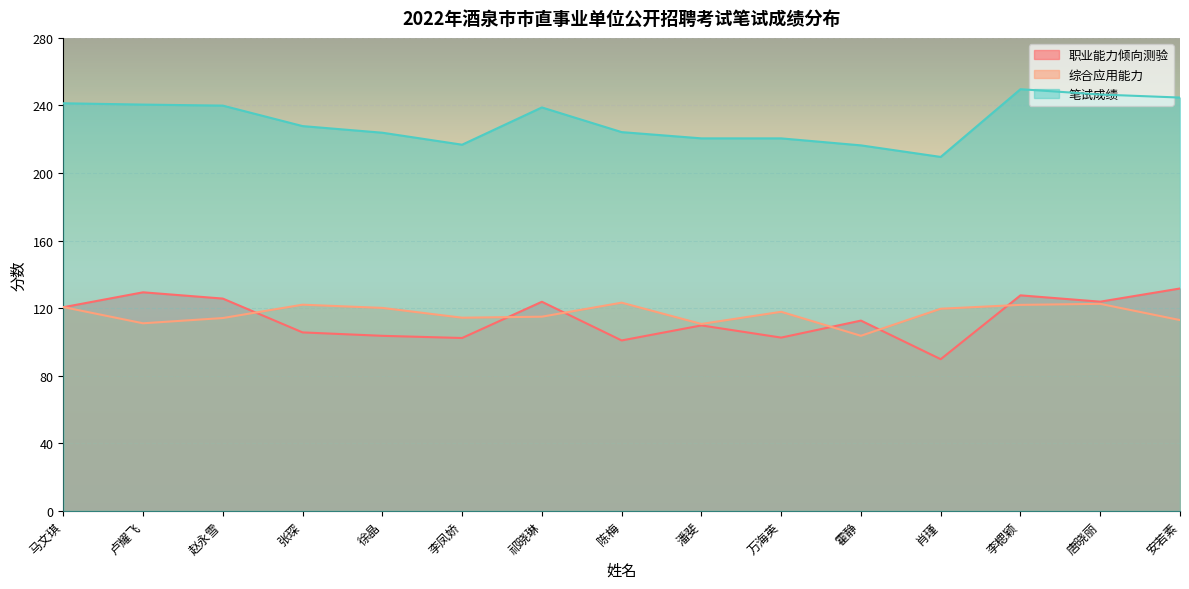

What is the spread (max minus min) of values at 祁晓琳?

123.8